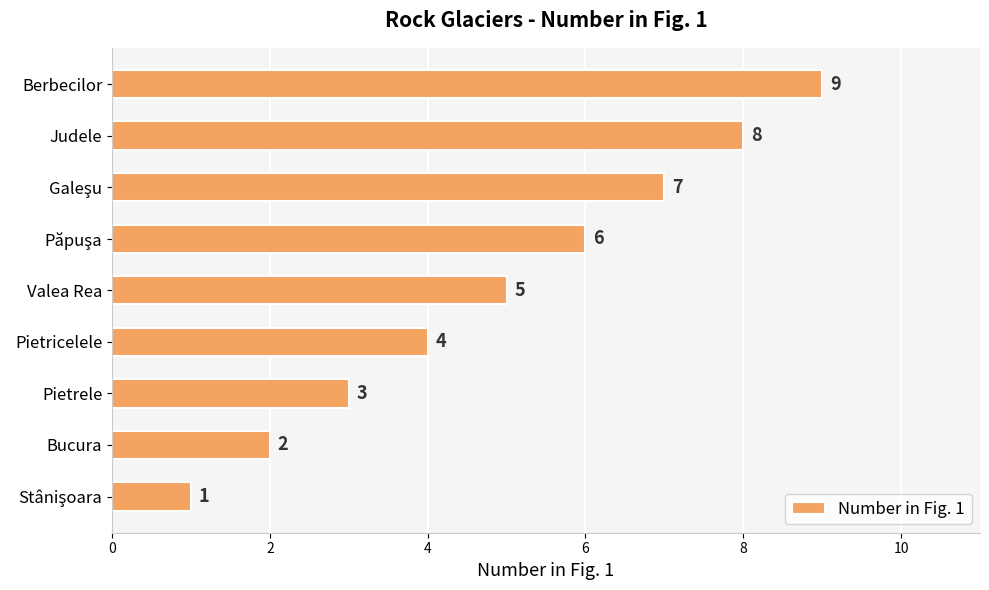

Which category has the highest value across all series?

Berbecilor